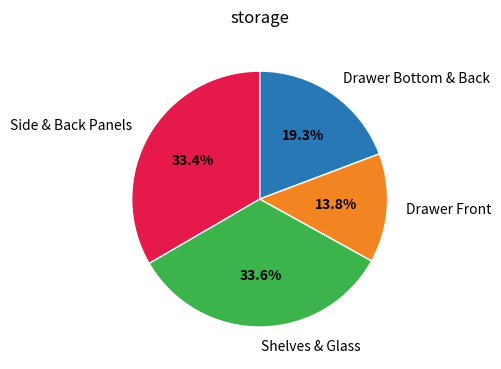

Count the number of slices in the pie.

4